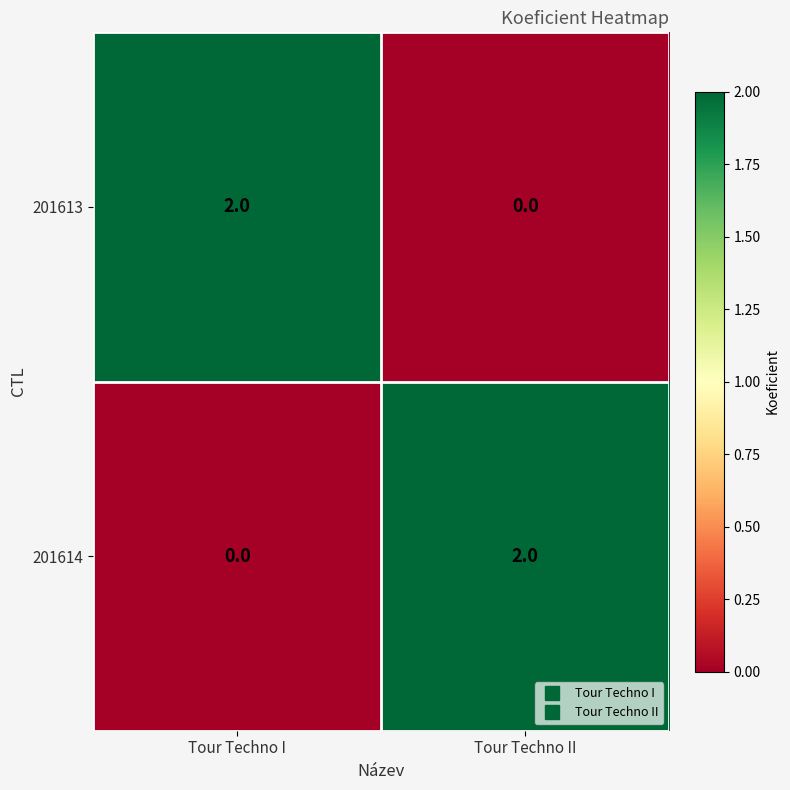

Rank the categories by 201614 value from lowest to highest.

Tour Techno I, Tour Techno II